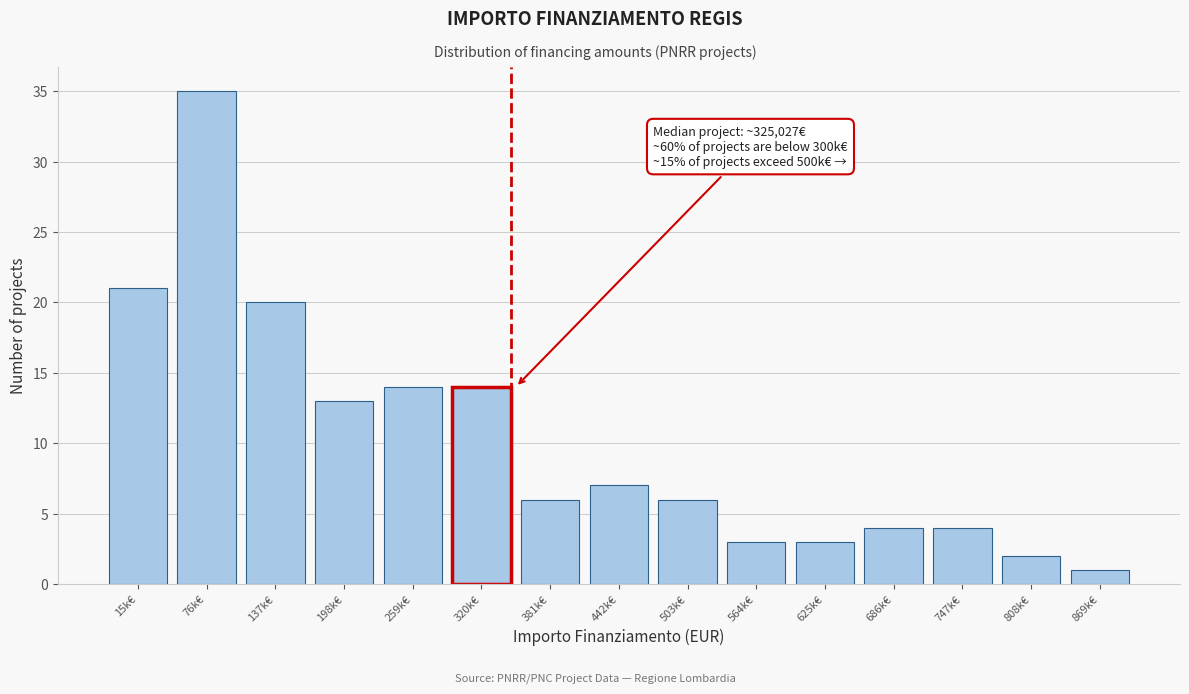

Reading left to right, list all the values displayed in this chart.

15k€=21	76k€=35	137k€=20	198k€=13	259k€=14	320k€=14	381k€=6	442k€=7	503k€=6	564k€=3	625k€=3	686k€=4	747k€=4	808k€=2	869k€=1